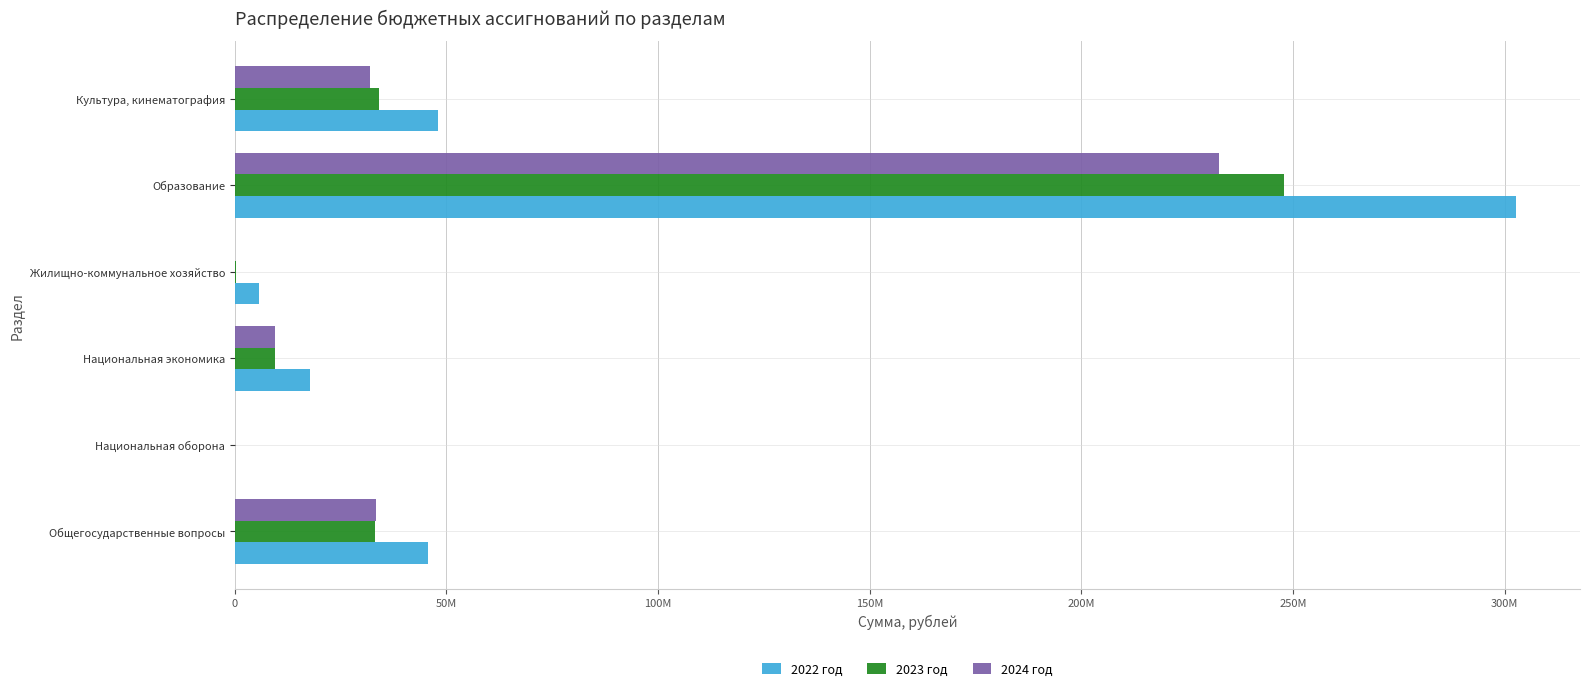

What are all the series names shown in the legend?

2022 год, 2023 год, 2024 год